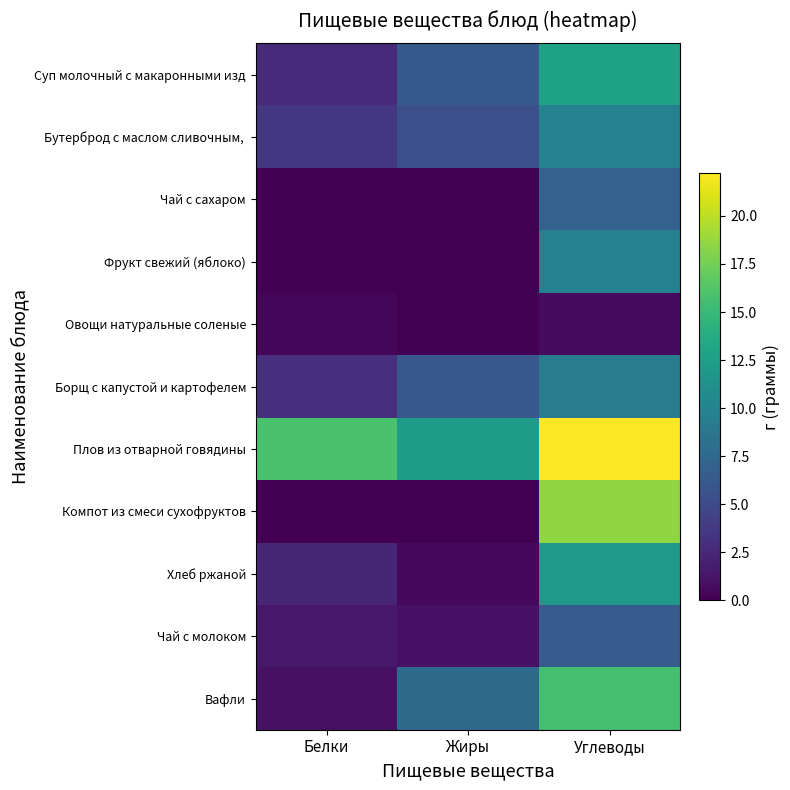

Which has a higher value, Жиры or Белки?

Жиры